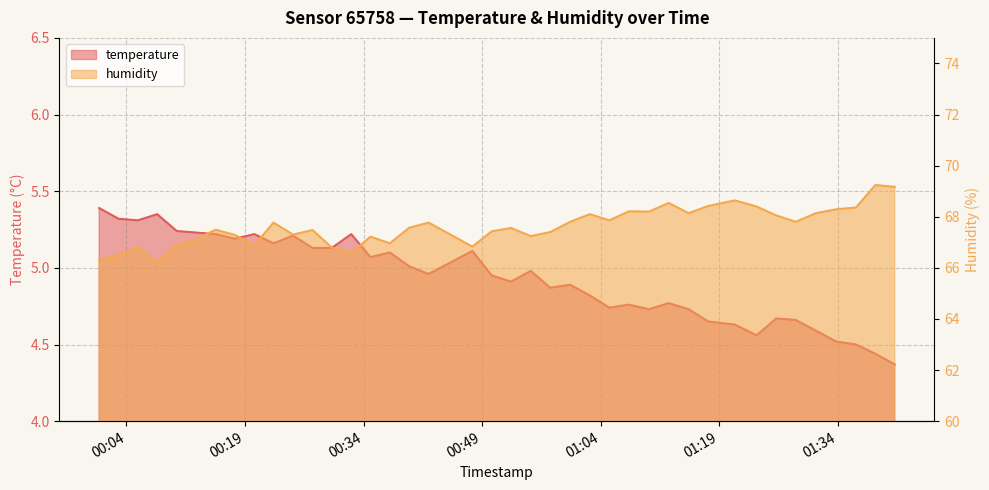

What value does the temperature series have at 2023-04-03T00:39:46?

5.0